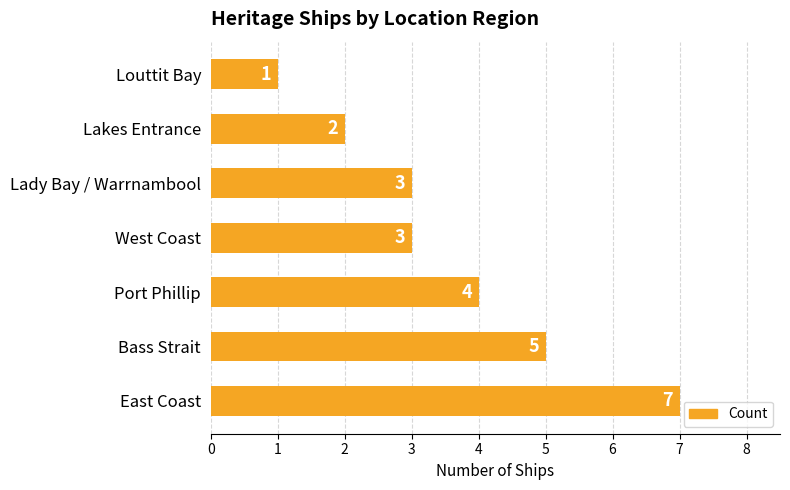

How many values are between 2 and 5?

5